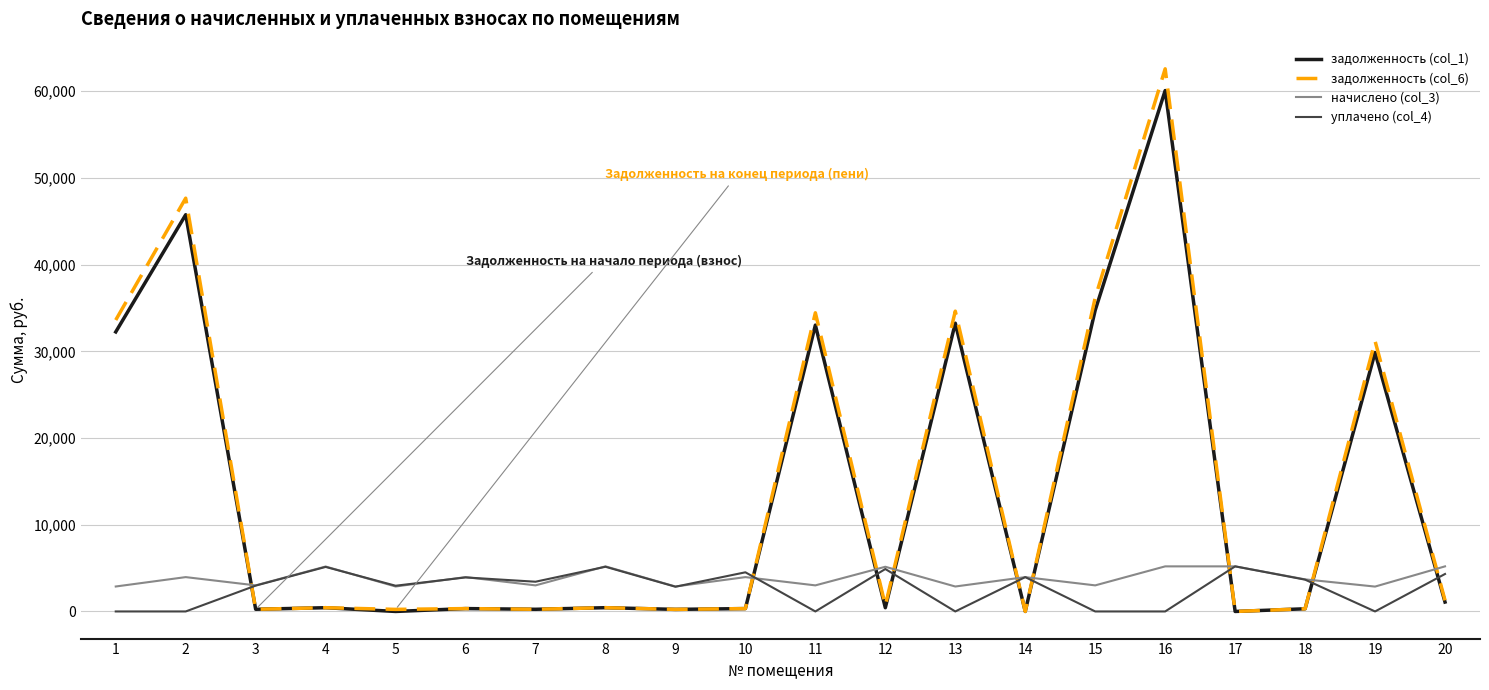

True or false: начислено (col_3) and задолженность (col_6) cross at least once.

True